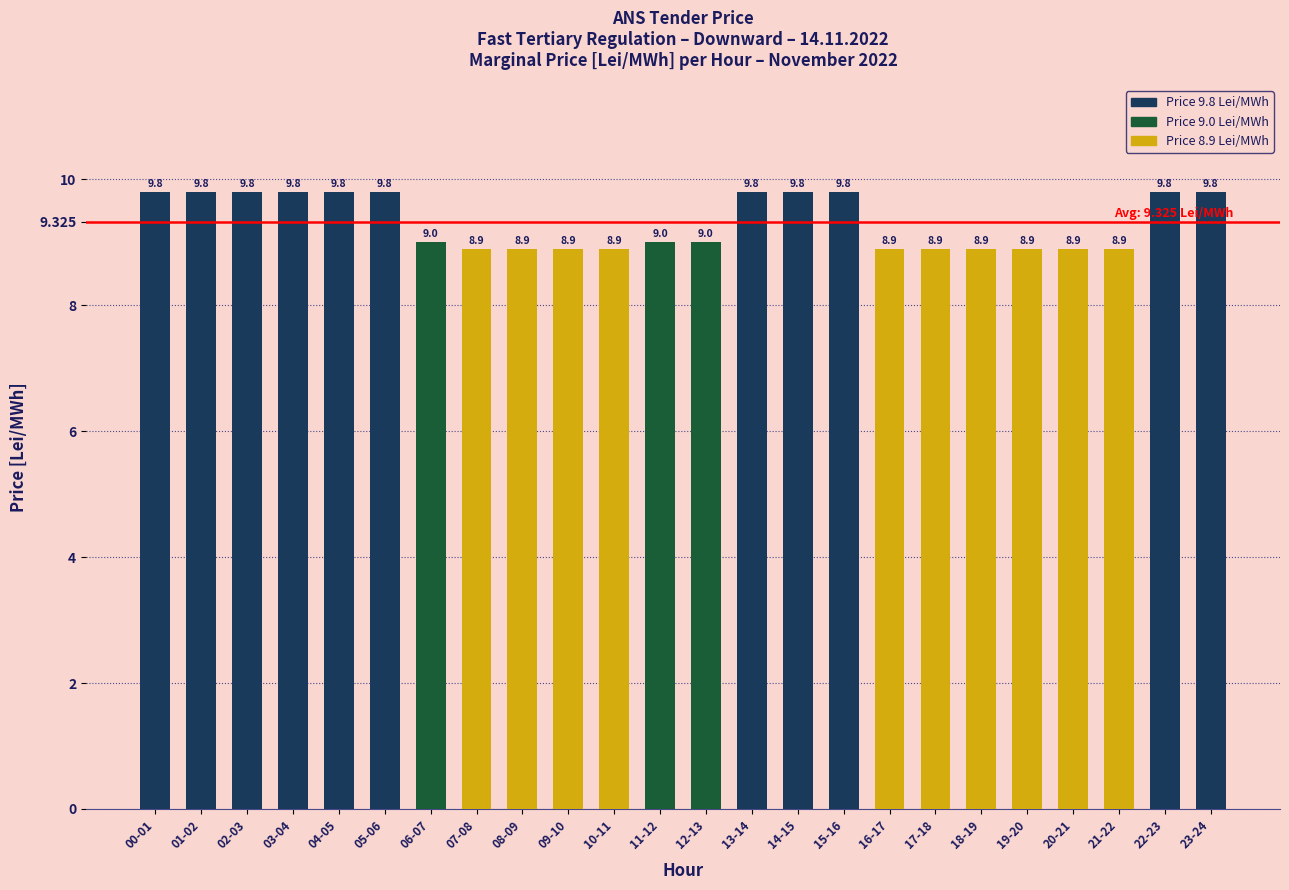

Is it true that the value at 01-02 is 13.1?

False